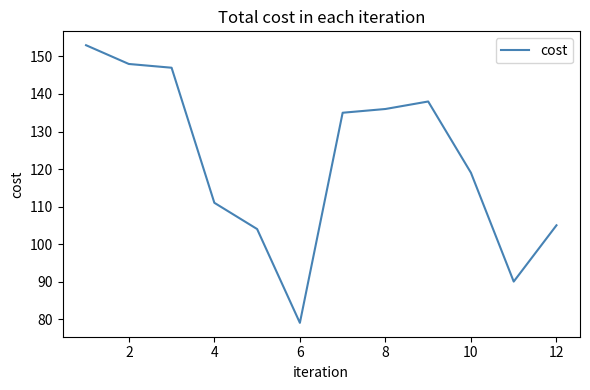

What is the difference between the maximum and minimum values?

74